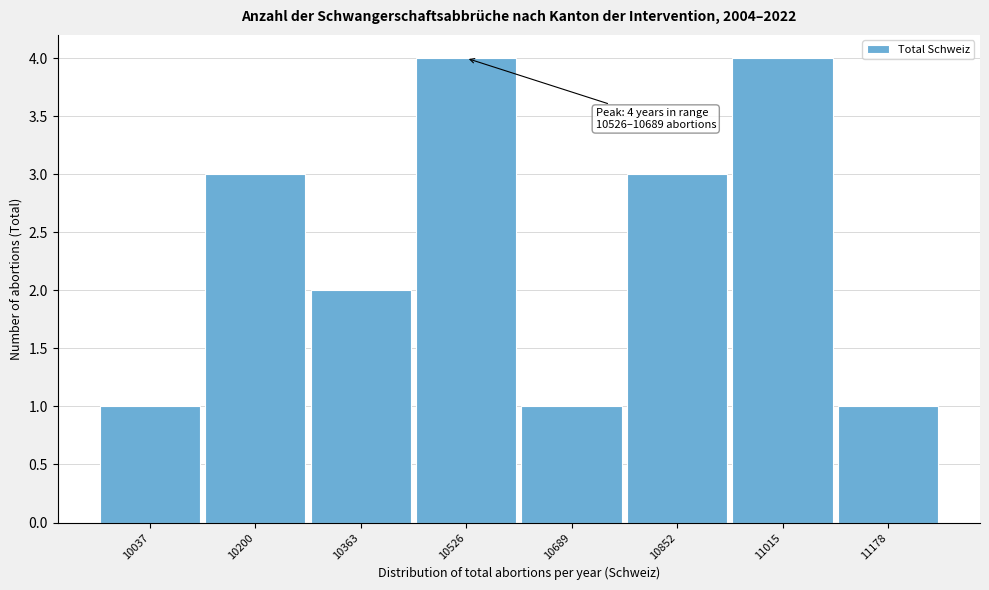

Reading right to left, extract all data points from this chart.

11178=1	11015=4	10852=3	10689=1	10526=4	10363=2	10200=3	10037=1